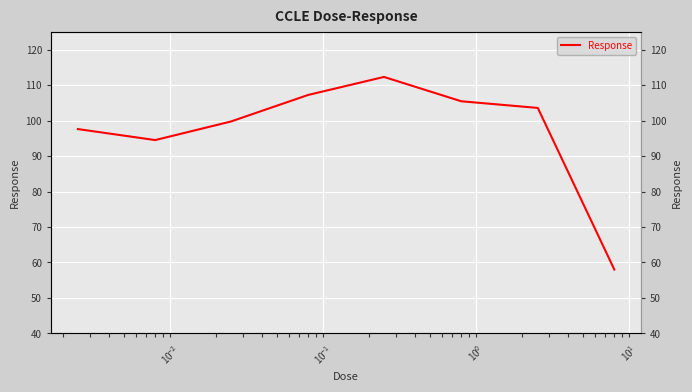

Is it true that the value at $\mathdefault{10^{-3}}$ is 26.4?

False